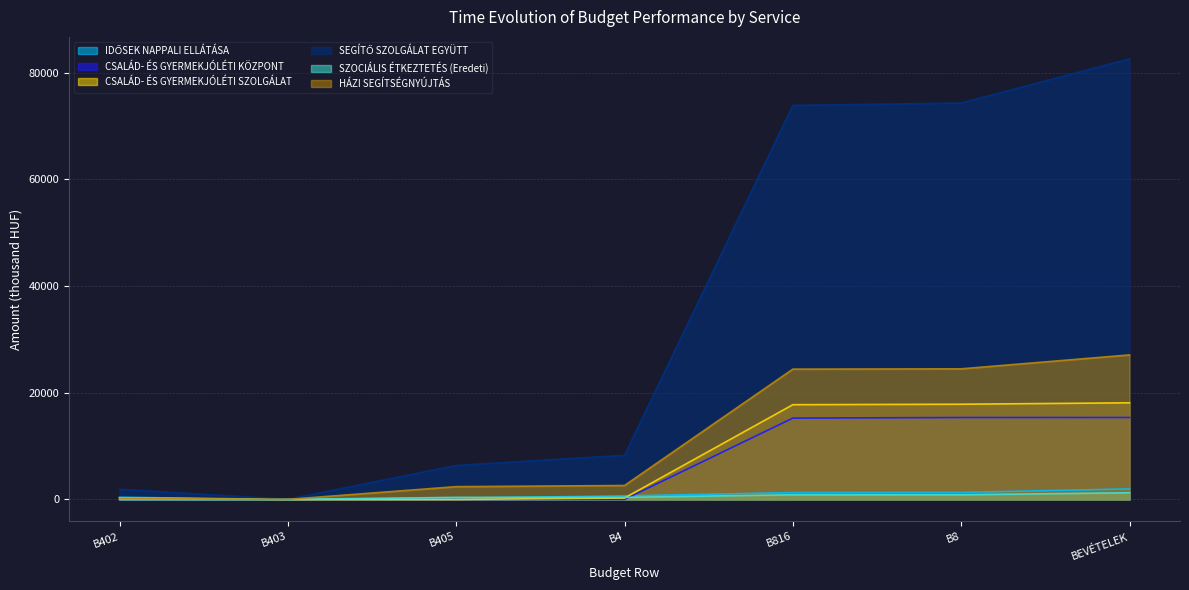

True or false: CSALÁD- ÉS GYERMEKJÓLÉTI KÖZPONT and IDŐSEK NAPPALI ELLÁTÁSA intersect in this chart.

True